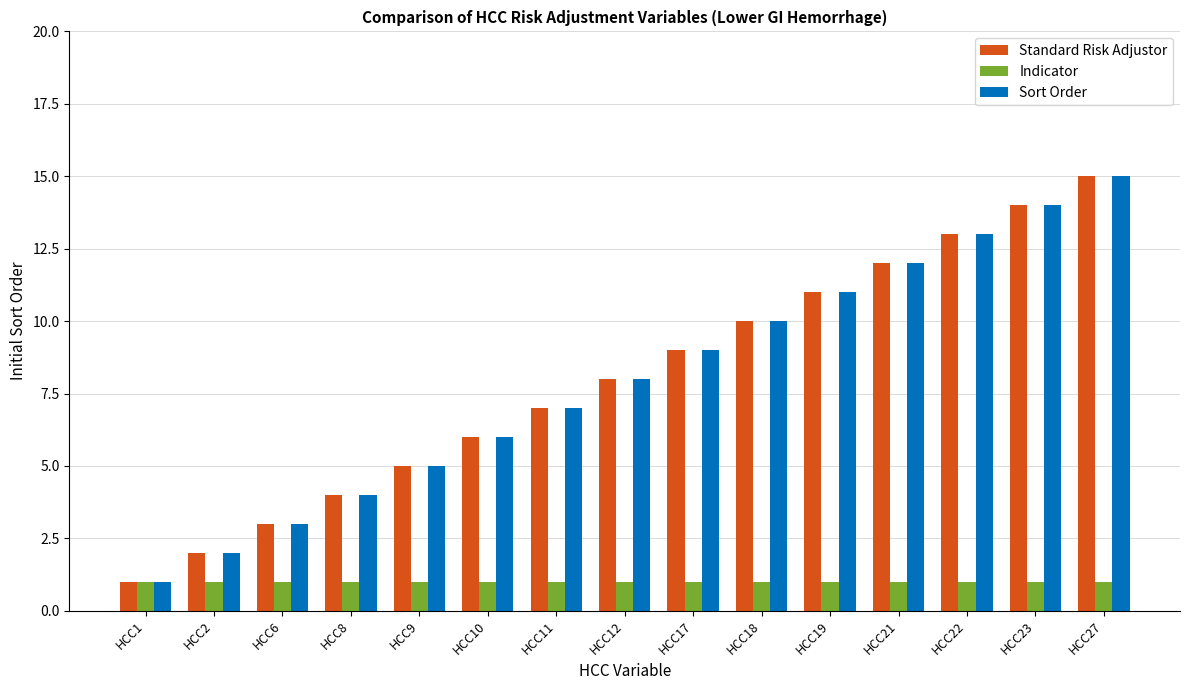

What is the value of the Standard Risk Adjustor bar at the 12th from the left?

12